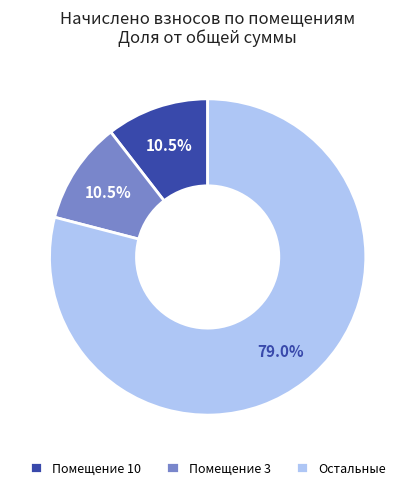

What is the total percentage of Помещение 10 and Остальные?

89.5%